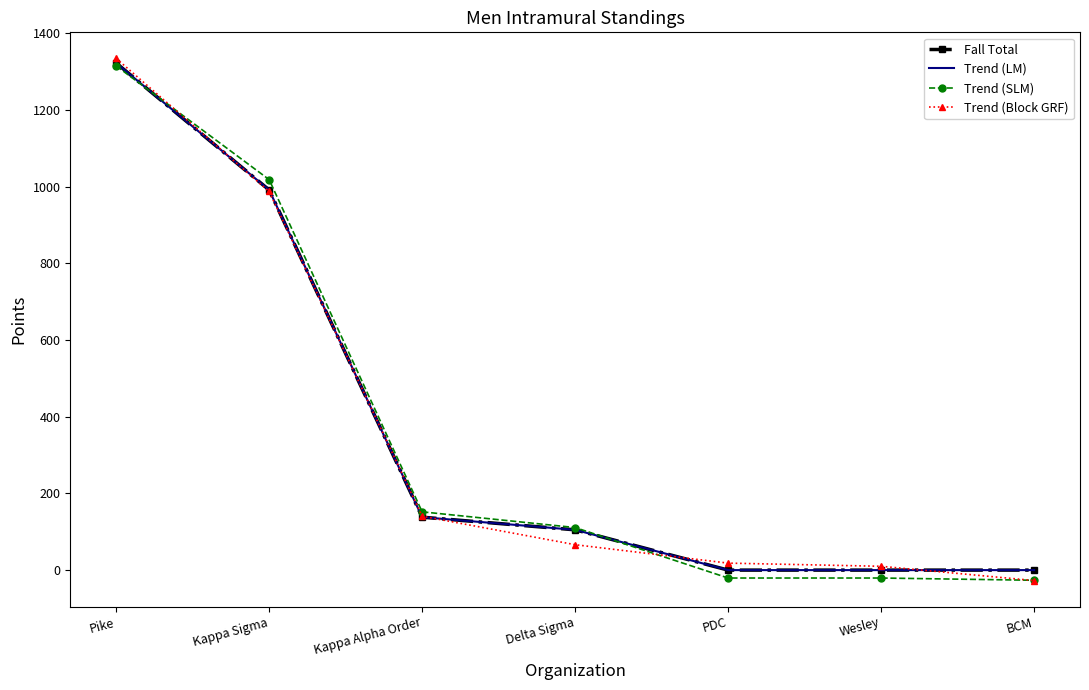

Is the value of Trend (LM) at Wesley greater than the value of Fall Total at BCM?

No